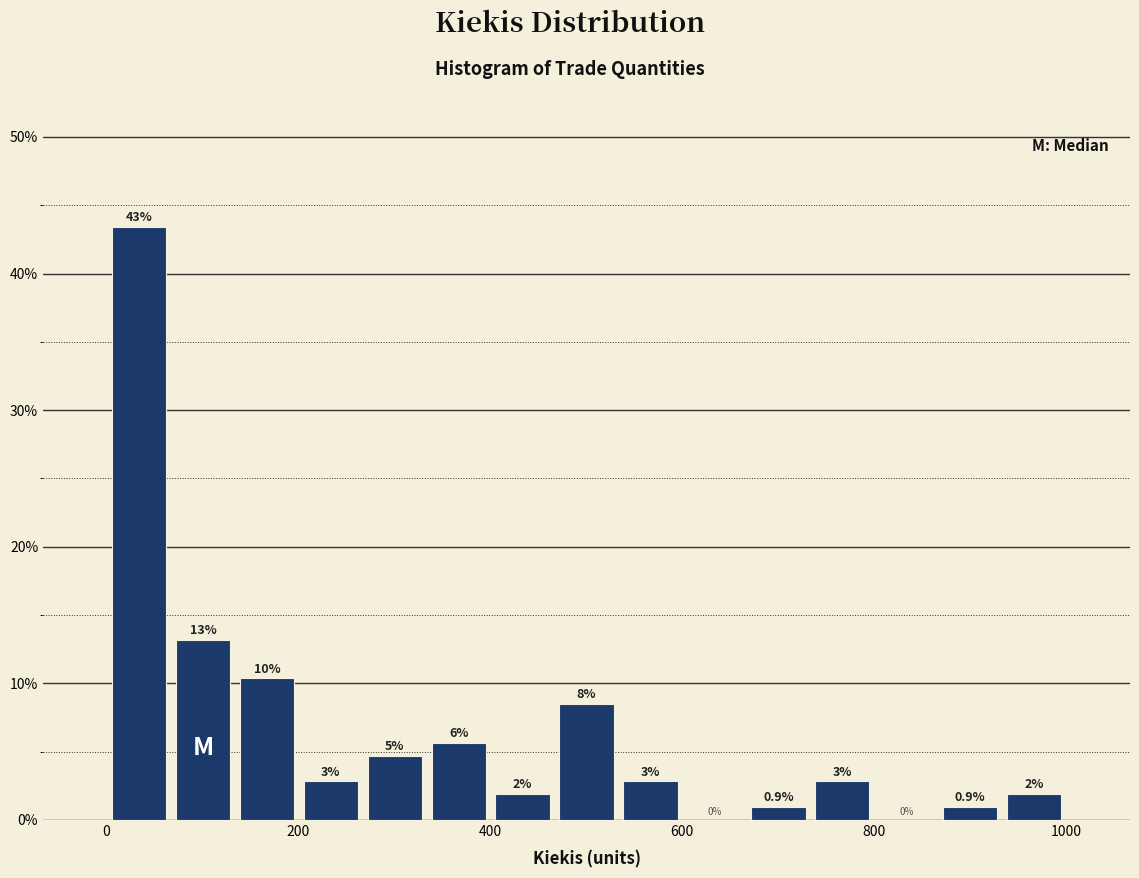

Read against the x-axis, roughly where is the centre of the tallest bar?

40